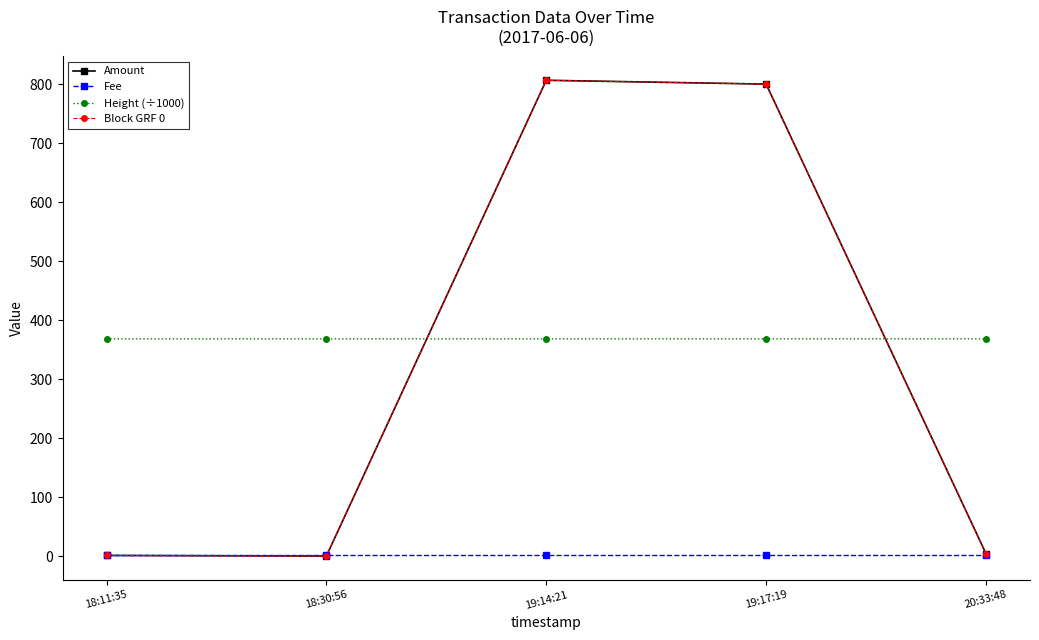

What is the label of the 3rd point from the right?

19:14:21